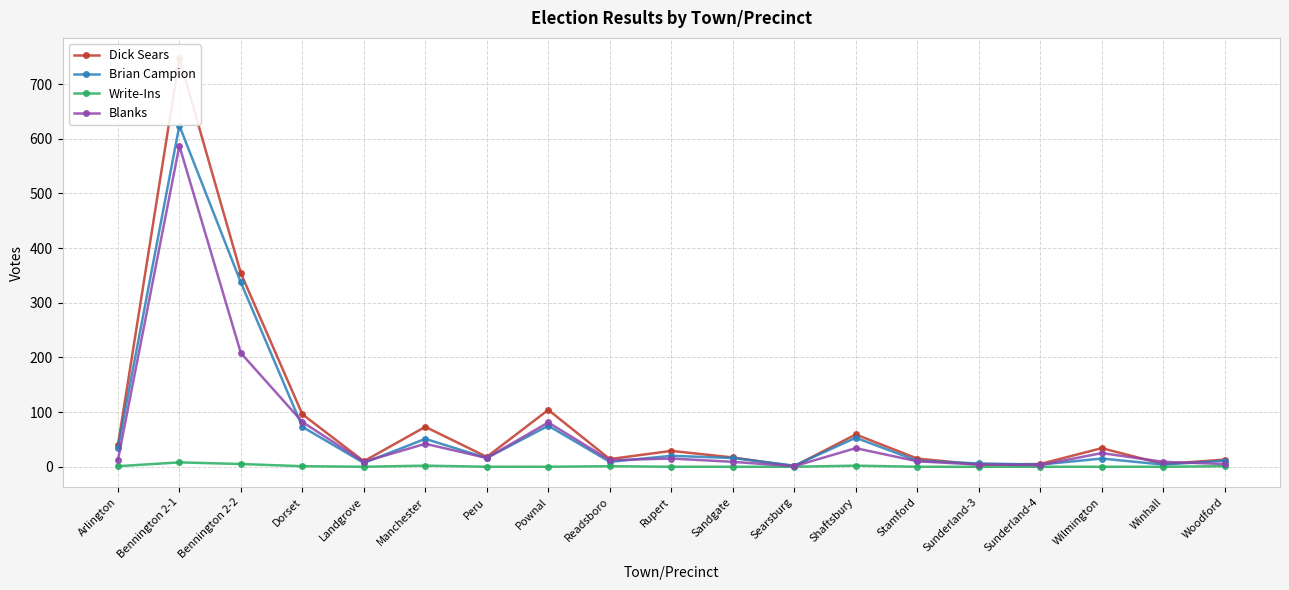

The Dick Sears series shows 4 at Sunderland-3. True or false?

True